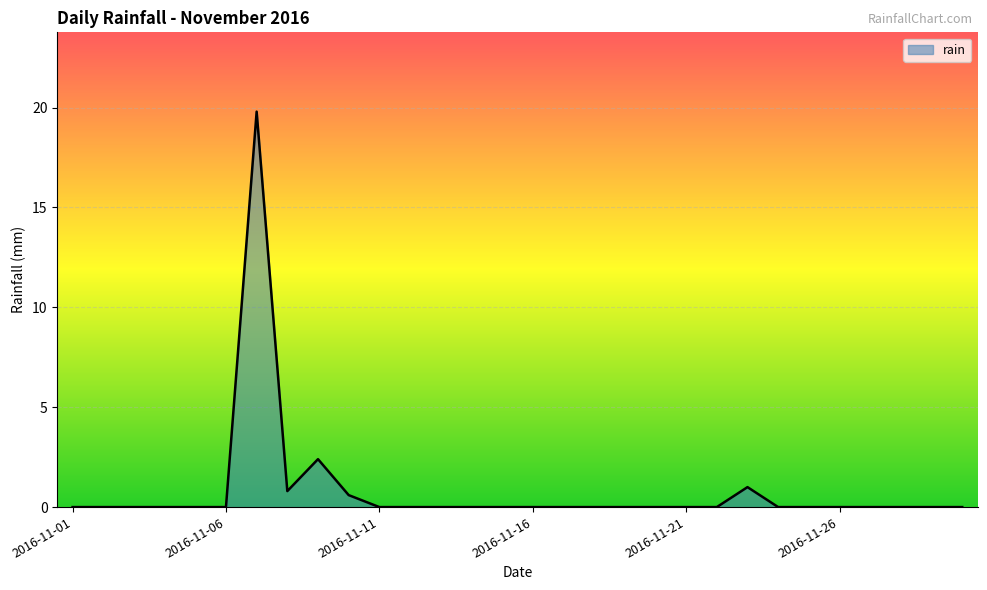

What is the difference between the maximum and minimum values?

19.8